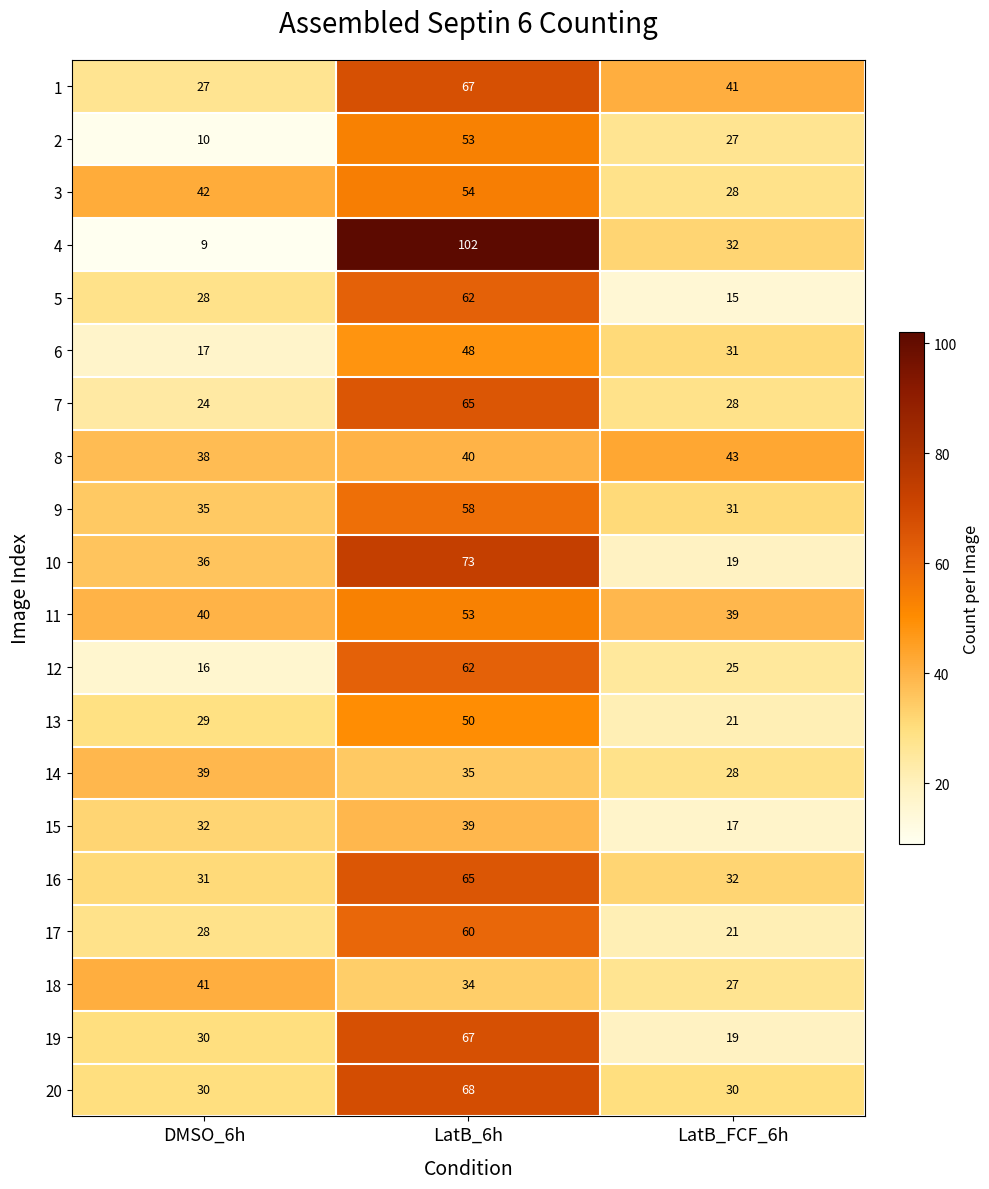

At which category is the sum across all series the highest?

LatB_6h